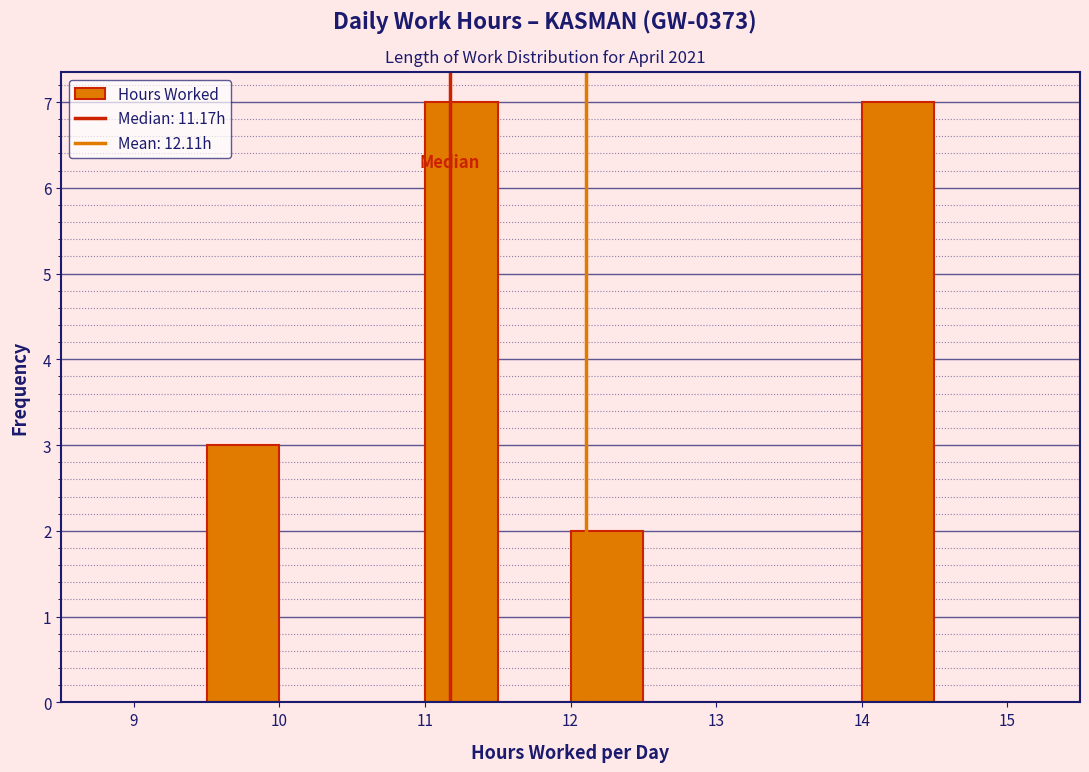

How tall is the bar that spans 9.5 to 10.0 on the x-axis? The values are not printed on the chart, so give them approximately, as read against the axis.

3